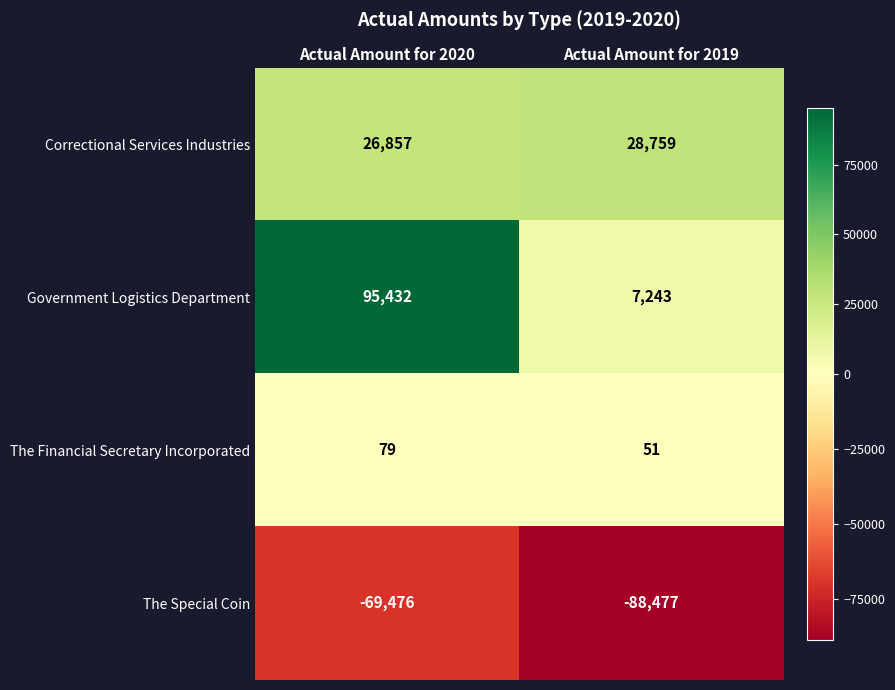

True or false: The Financial Secretary Incorporated has a value of 51 at Actual Amount for 2019.

True